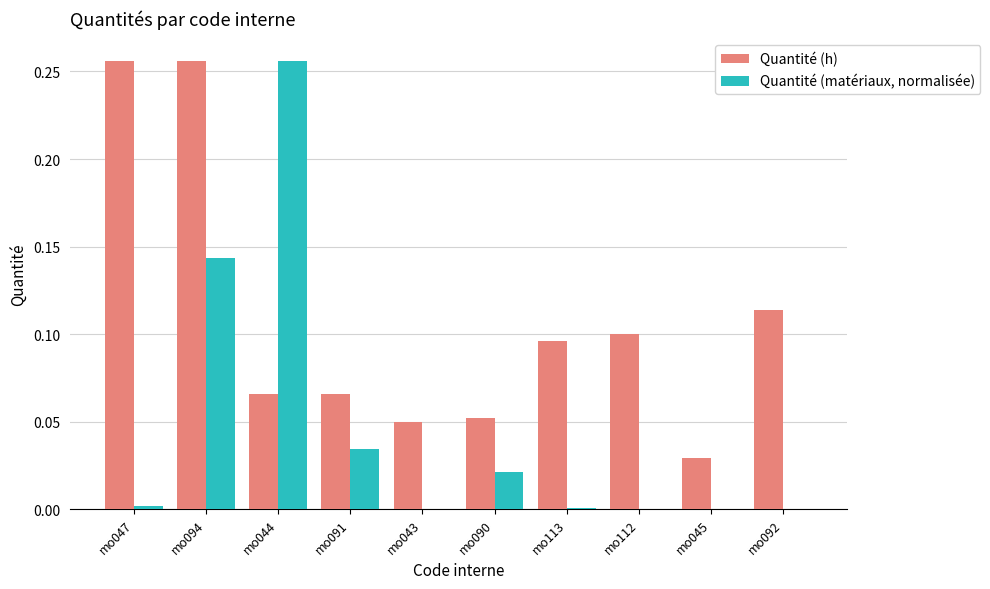

What is the sum of all Quantité (matériaux, normalisée) values?

0.5